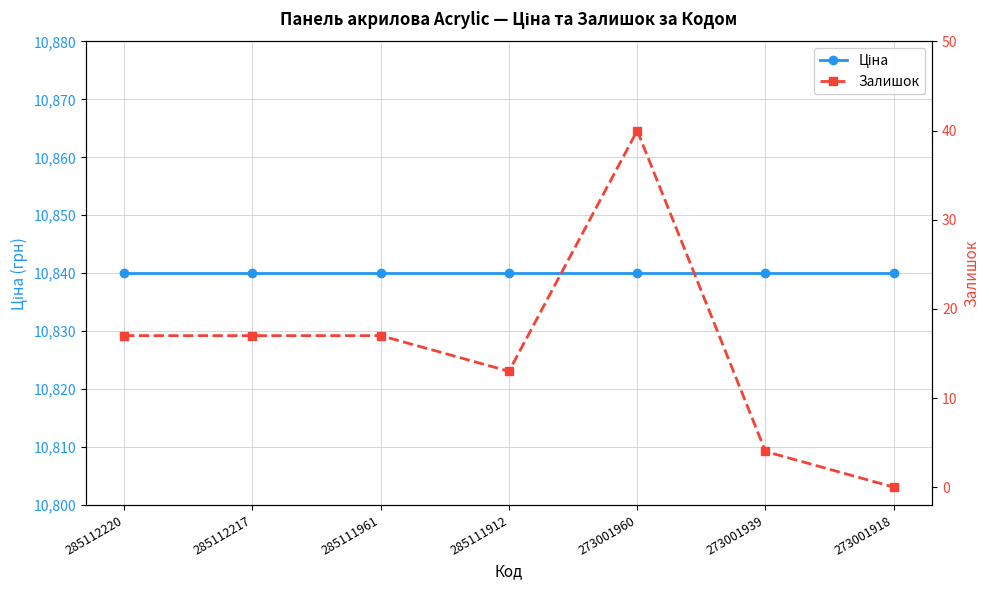

Is it true that Ціна equals 6545.4 at 273001939?

False